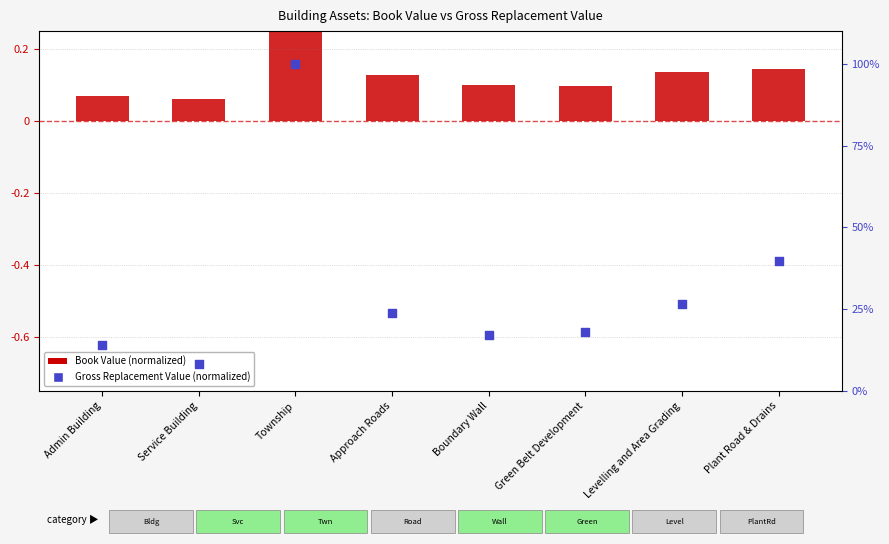

At which category is the sum across all series the highest?

Township